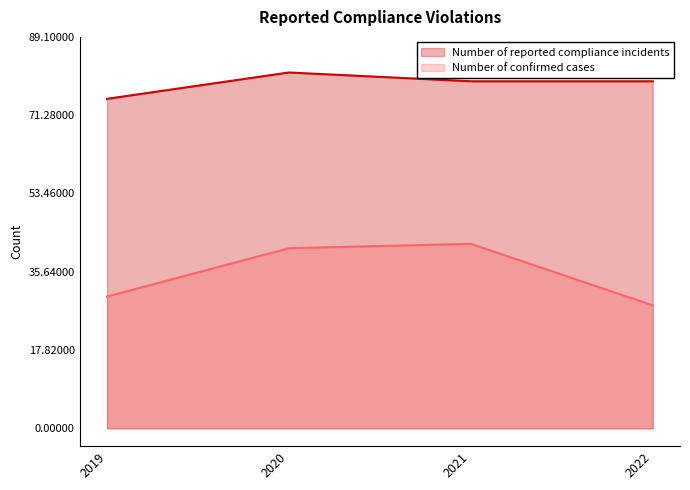

What is the average value of the Number of reported compliance incidents series?

78